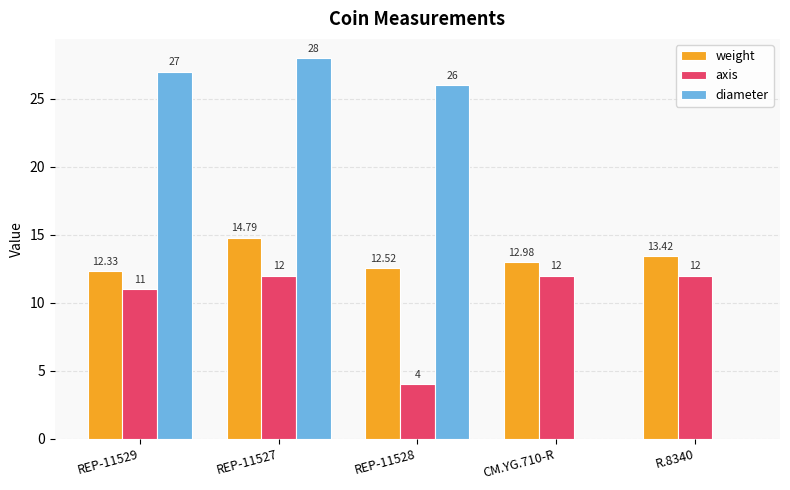

Which series has the largest range (max minus min)?

diameter